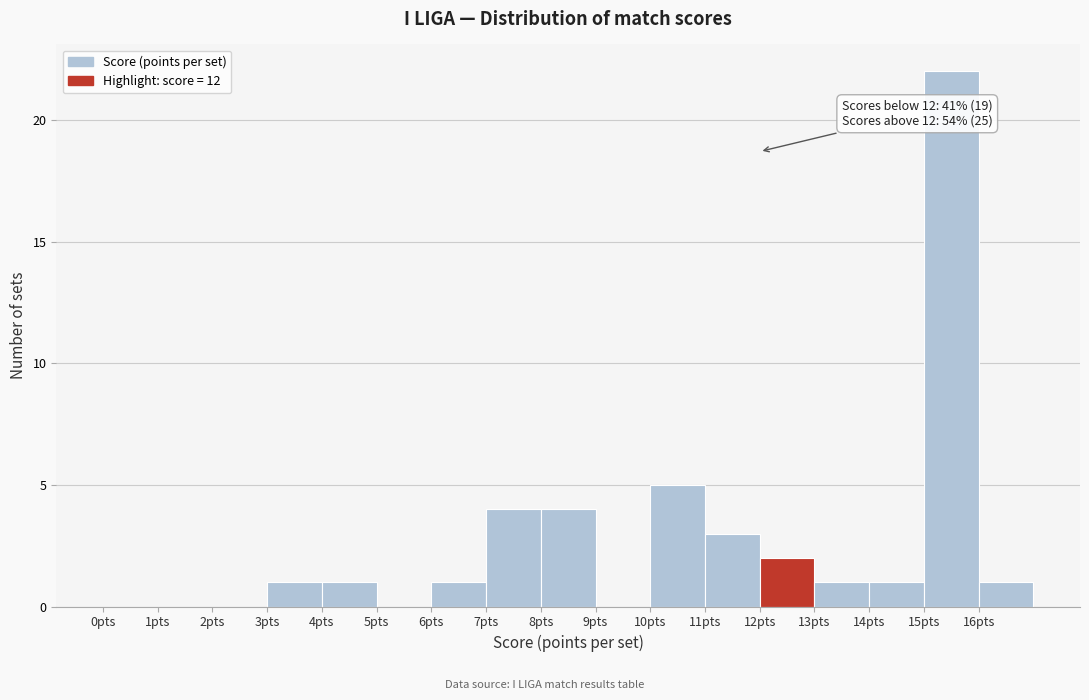

Which range on the x-axis has the tallest bar?

15 to 16